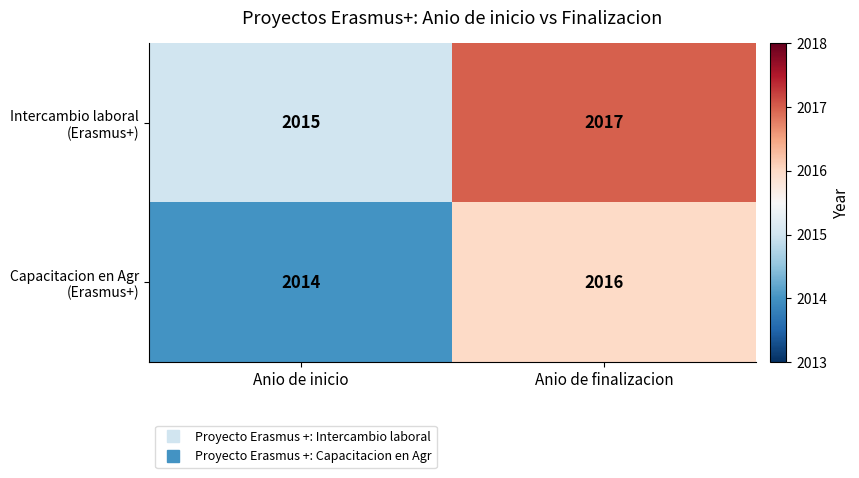

Which label corresponds to the smallest value in the chart?

Anio de inicio